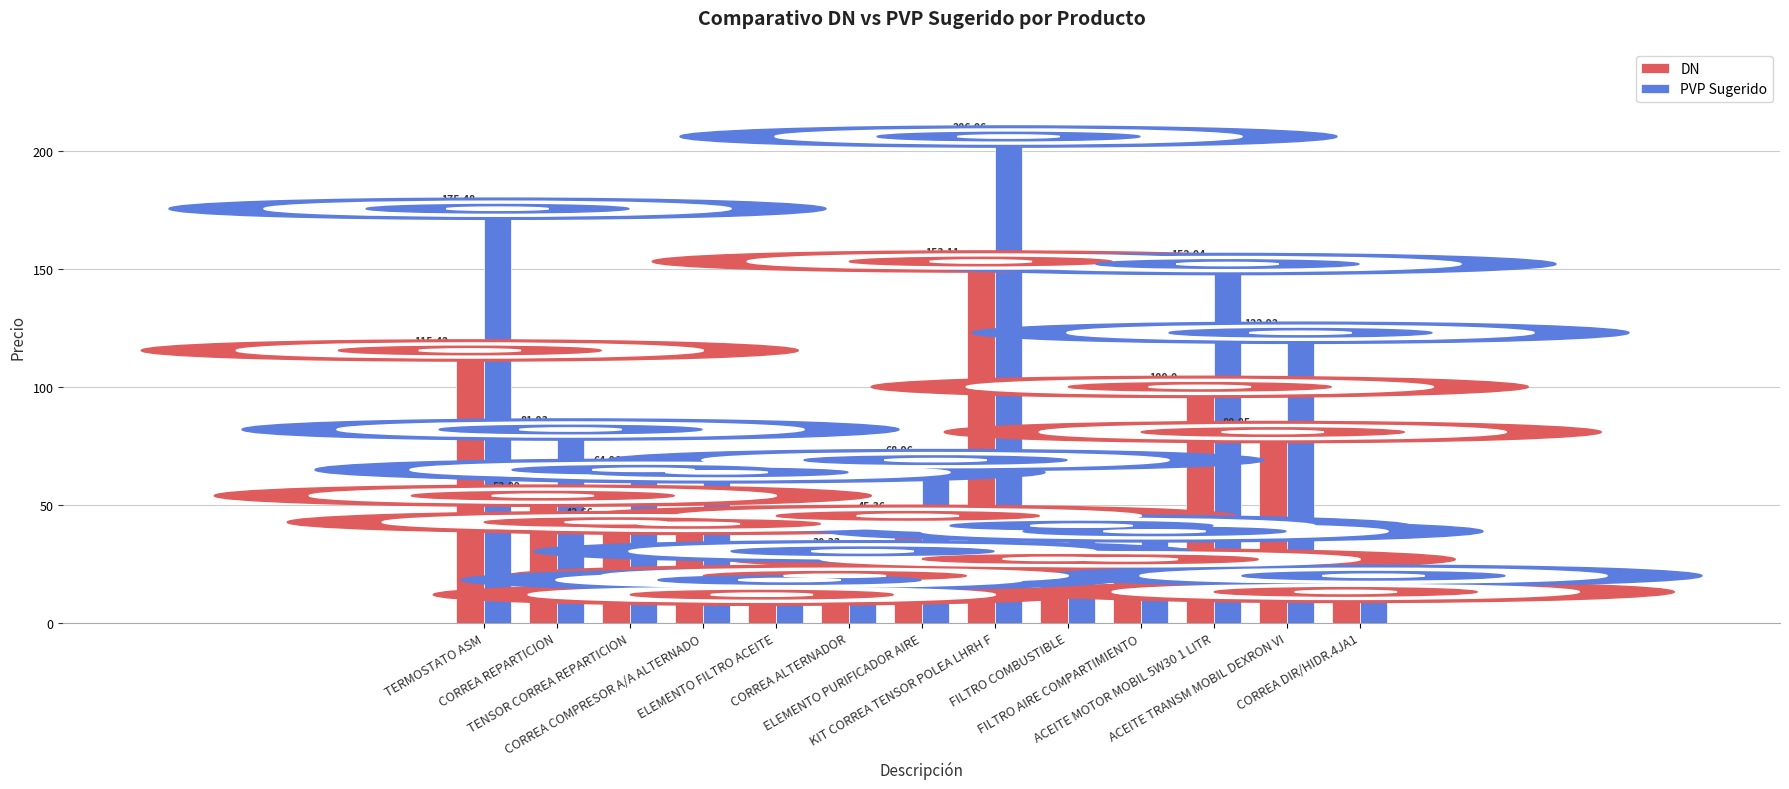

What is the difference between the second highest and second lowest values in the PVP Sugerido series?

155.5